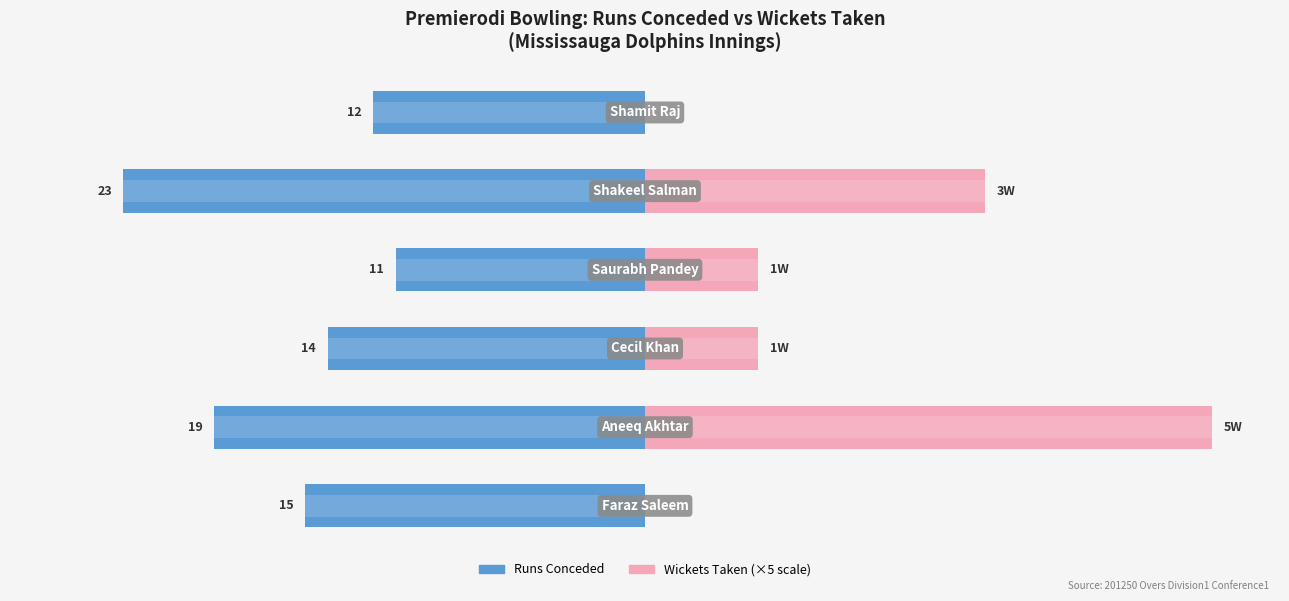

What is the sum of all Wickets (×5) values?

50